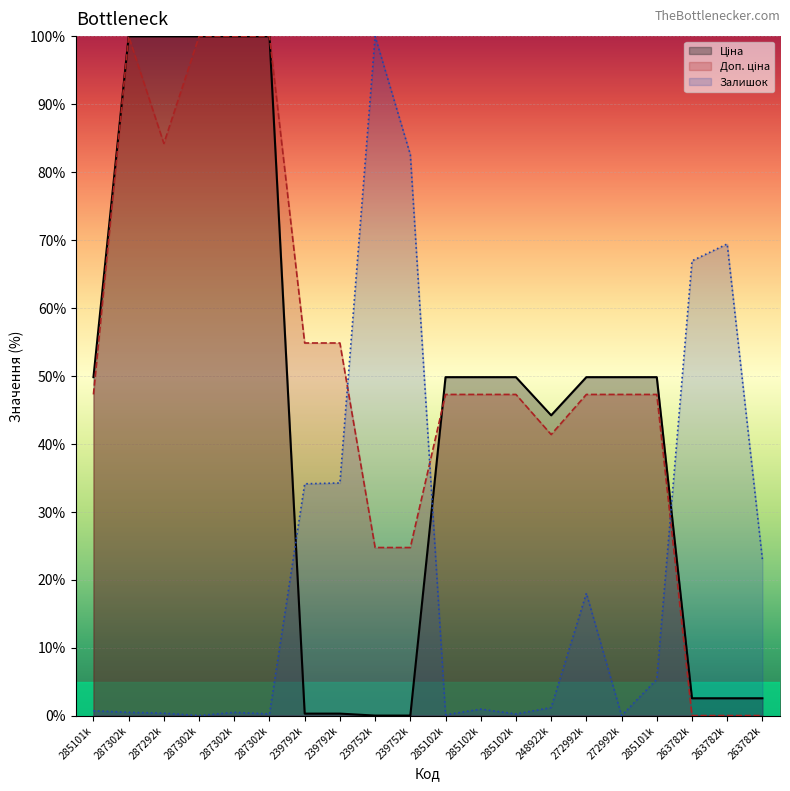

At how many categories does at least one series exceed 19?

20